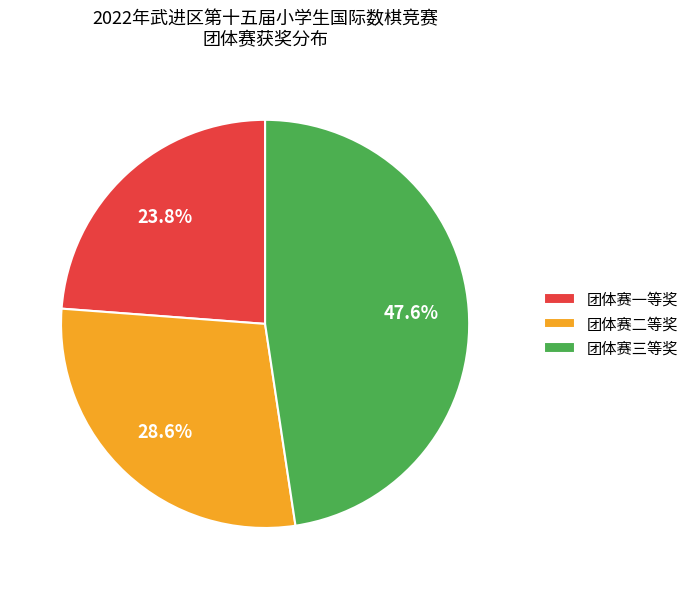

To the nearest percent, what is the difference between the largest and smallest slice percentages?

24%